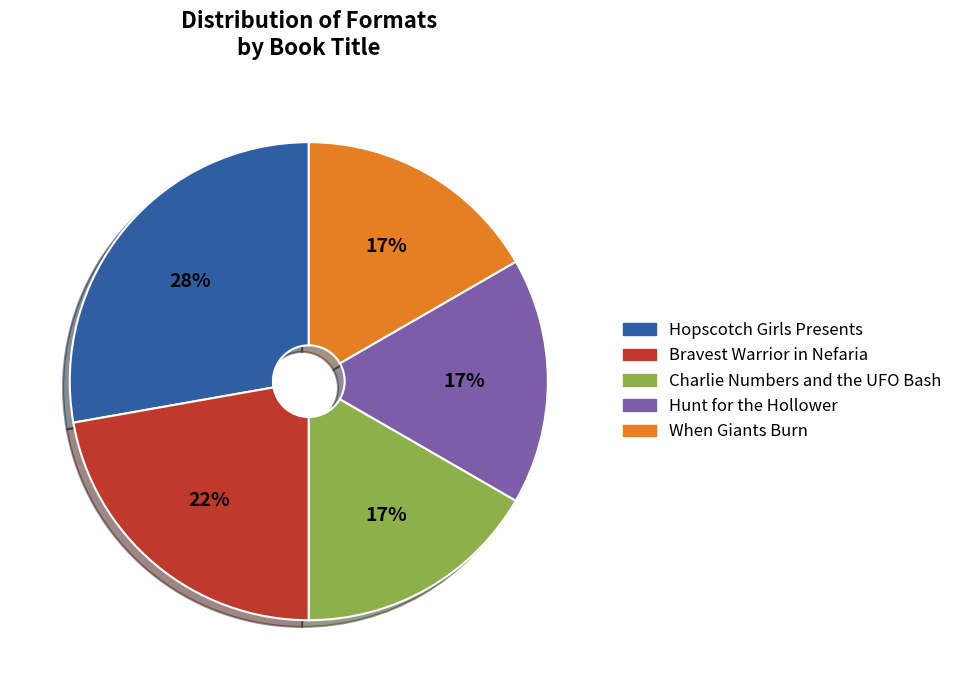

Do Charlie Numbers and the UFO Bash and Hunt for the Hollower together represent more than half of the pie?

No